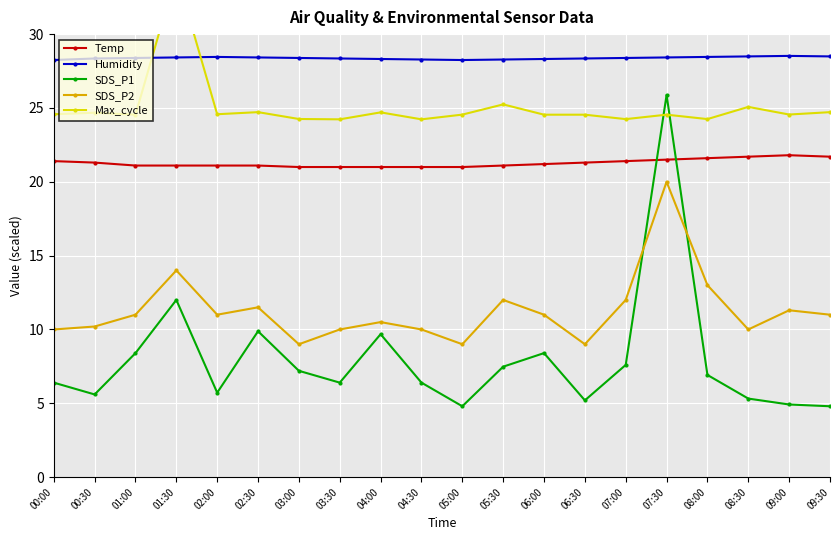

What is the difference between the highest and lowest values at 01:00?

20.0